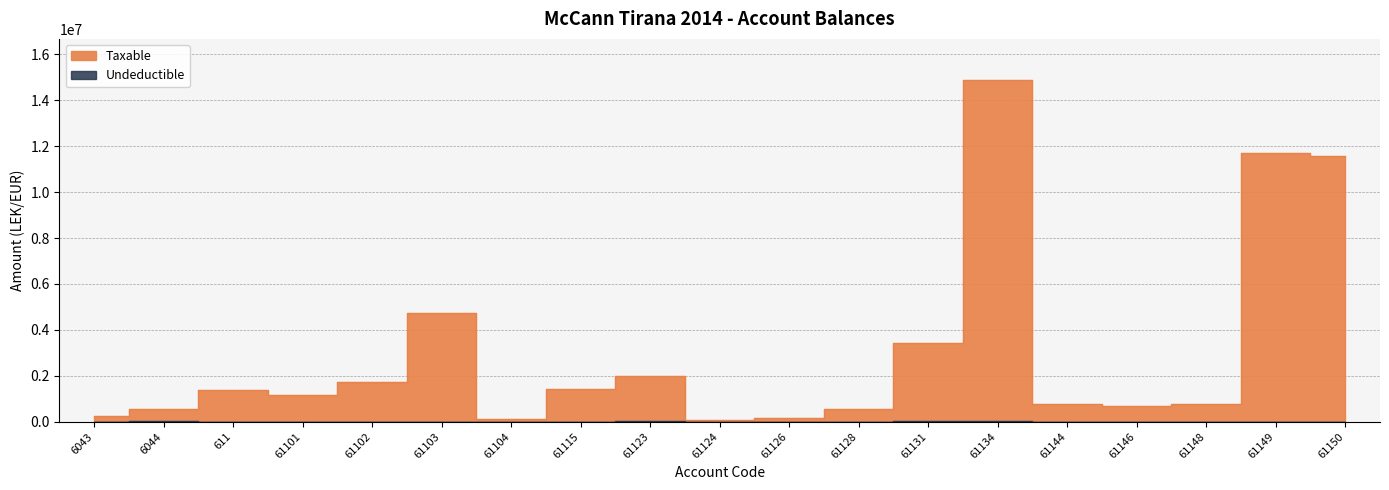

Which series has the largest total across all categories?

Taxable